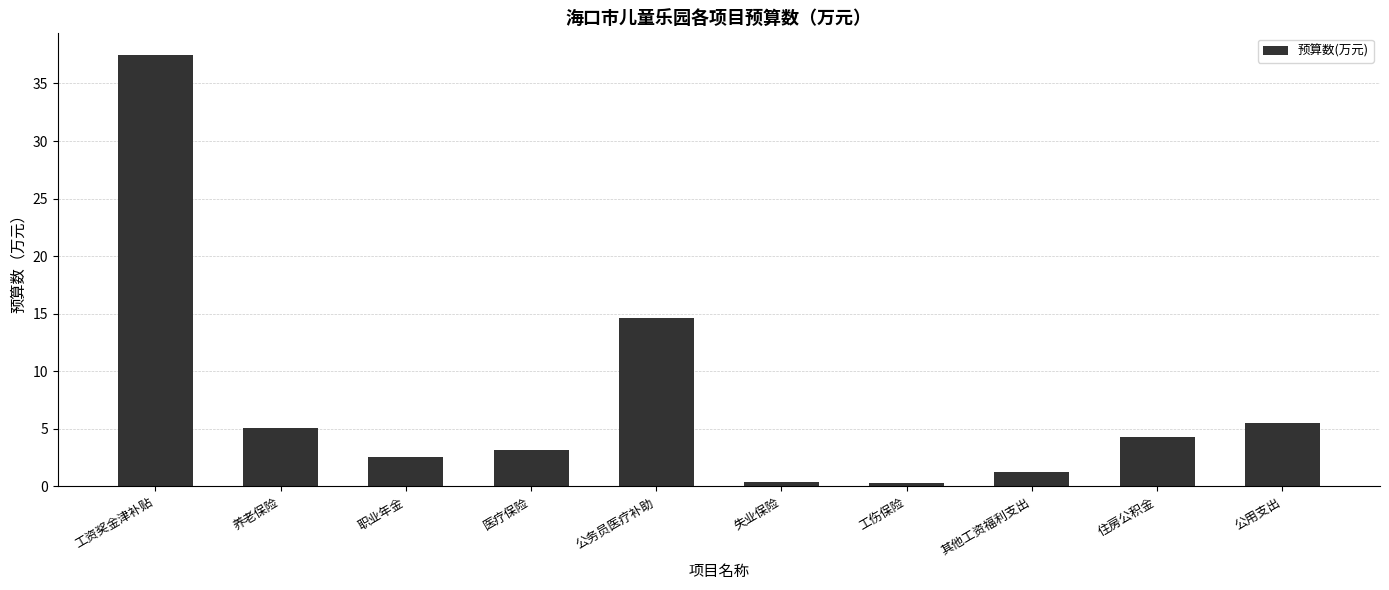

What is the label of the 7th bar from the left?

工伤保险